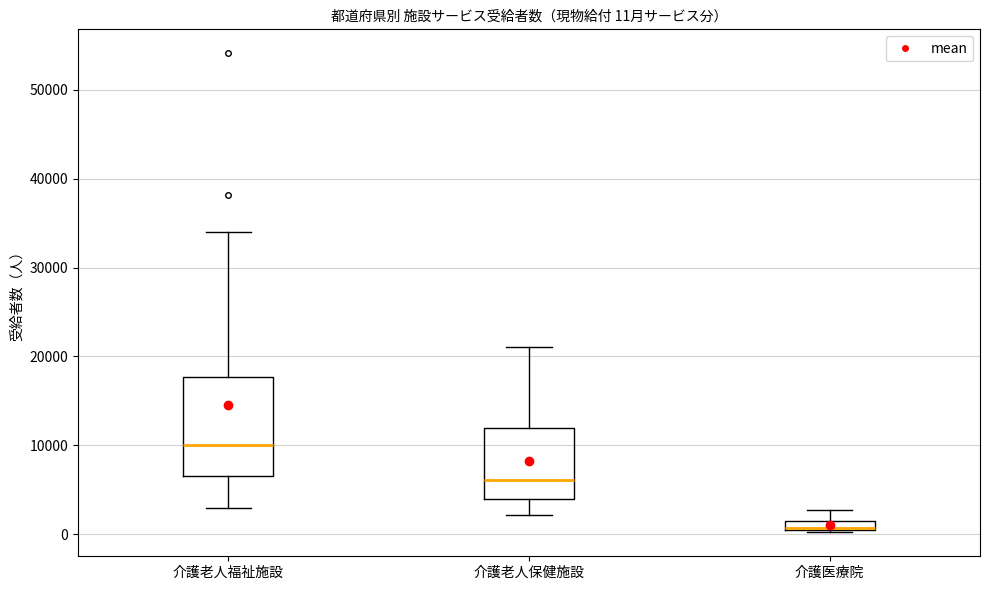

Which box is the tallest, from its lower edge to its upper edge?

介護老人福祉施設